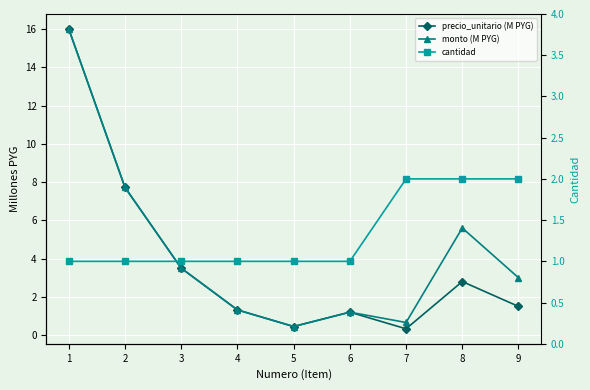

List the series in order of their peak value, highest first.

precio_unitario (M PYG), monto (M PYG), cantidad